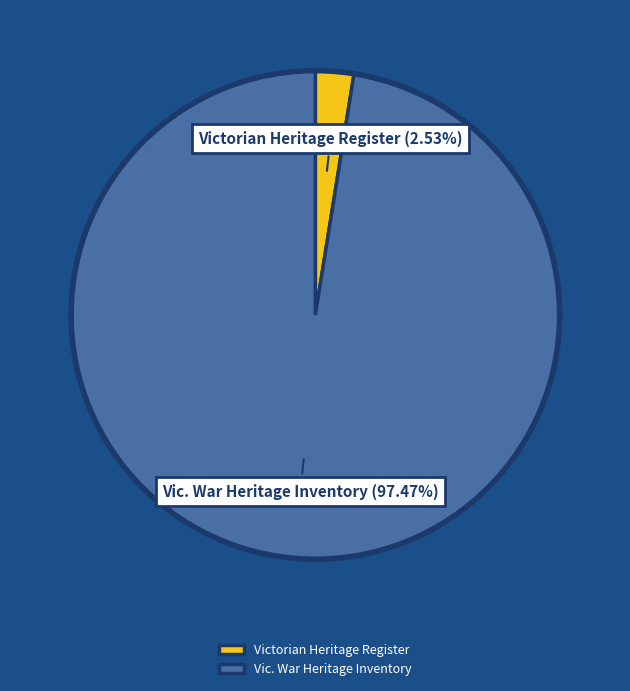

How many segments does this pie chart have?

2